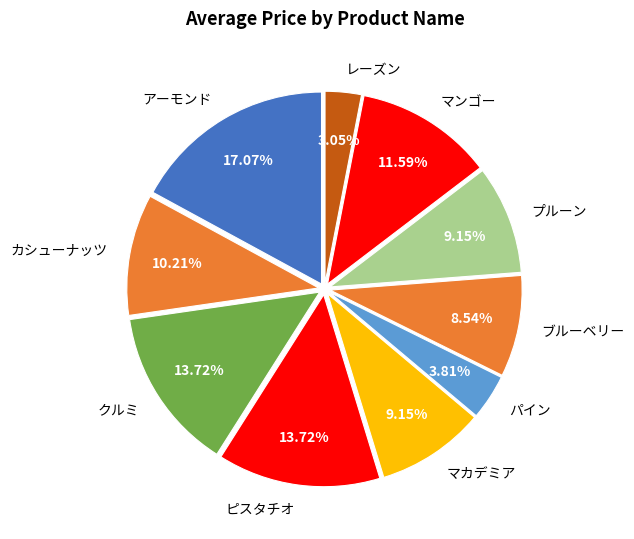

To the nearest percent, what is the average slice percentage?

10%